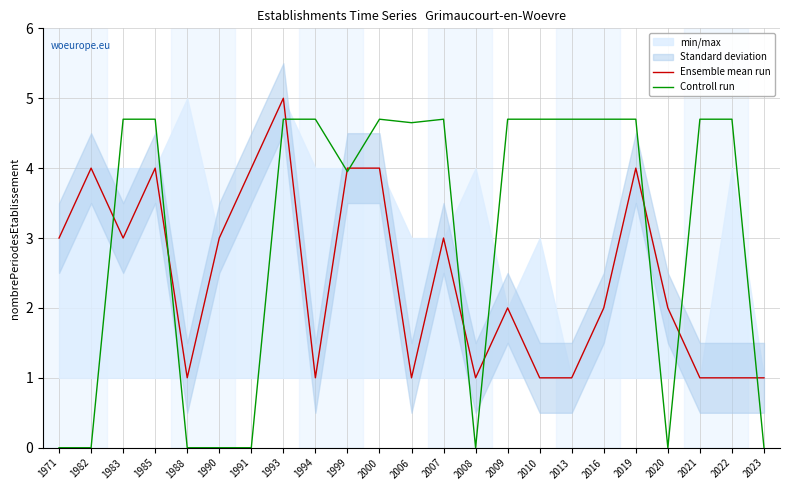

What is the difference between the maximum and minimum values in the Controll run series?

4.7